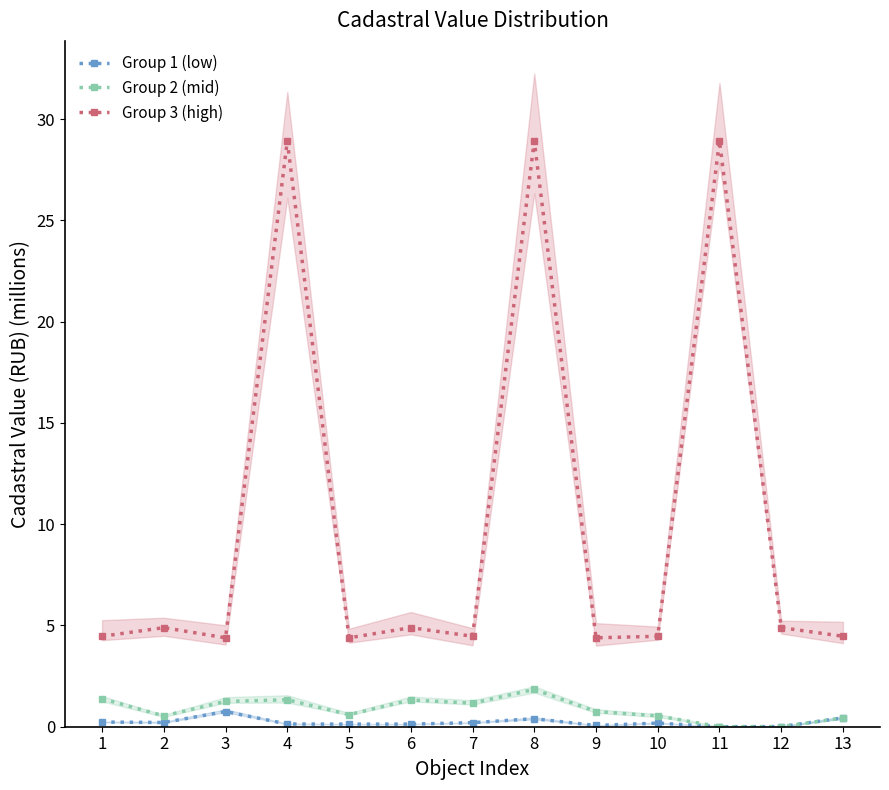

List the labels in order of Group 2 (mid) value, smallest first.

11, 12, 13, 2, 10, 5, 9, 7, 3, 6, 4, 1, 8